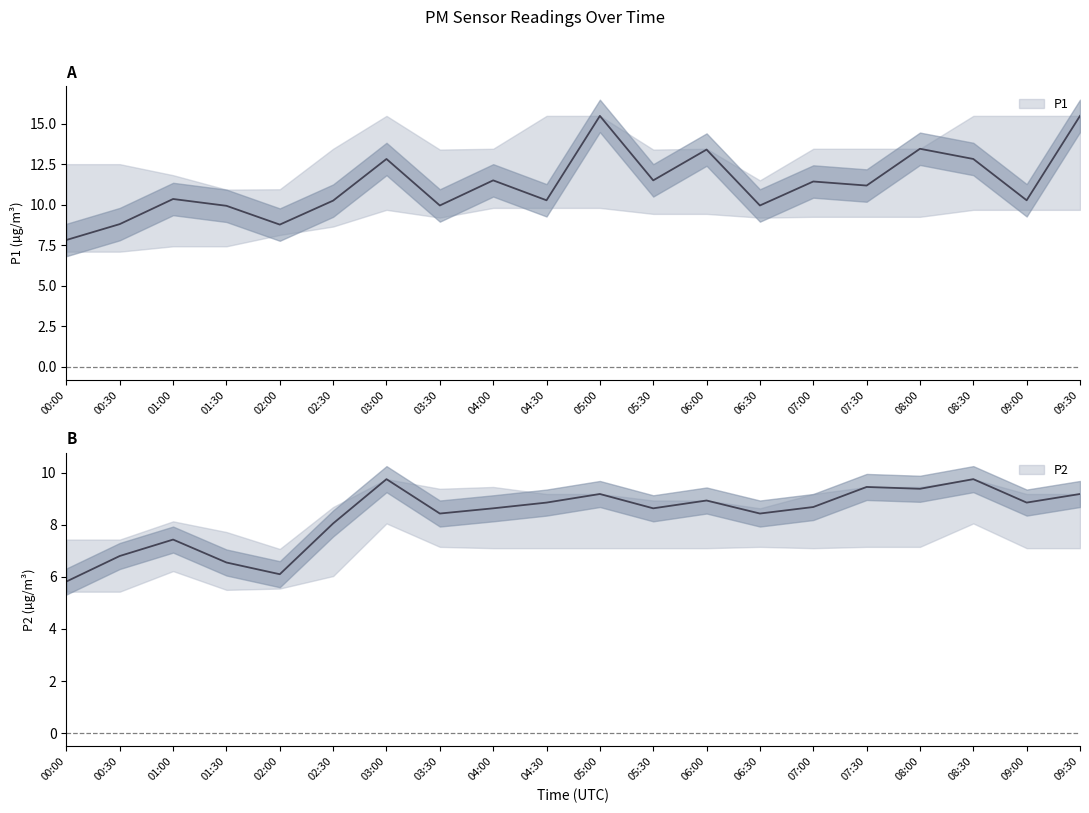

True or false: P1 has more than 0 points higher than both neighbors.

True